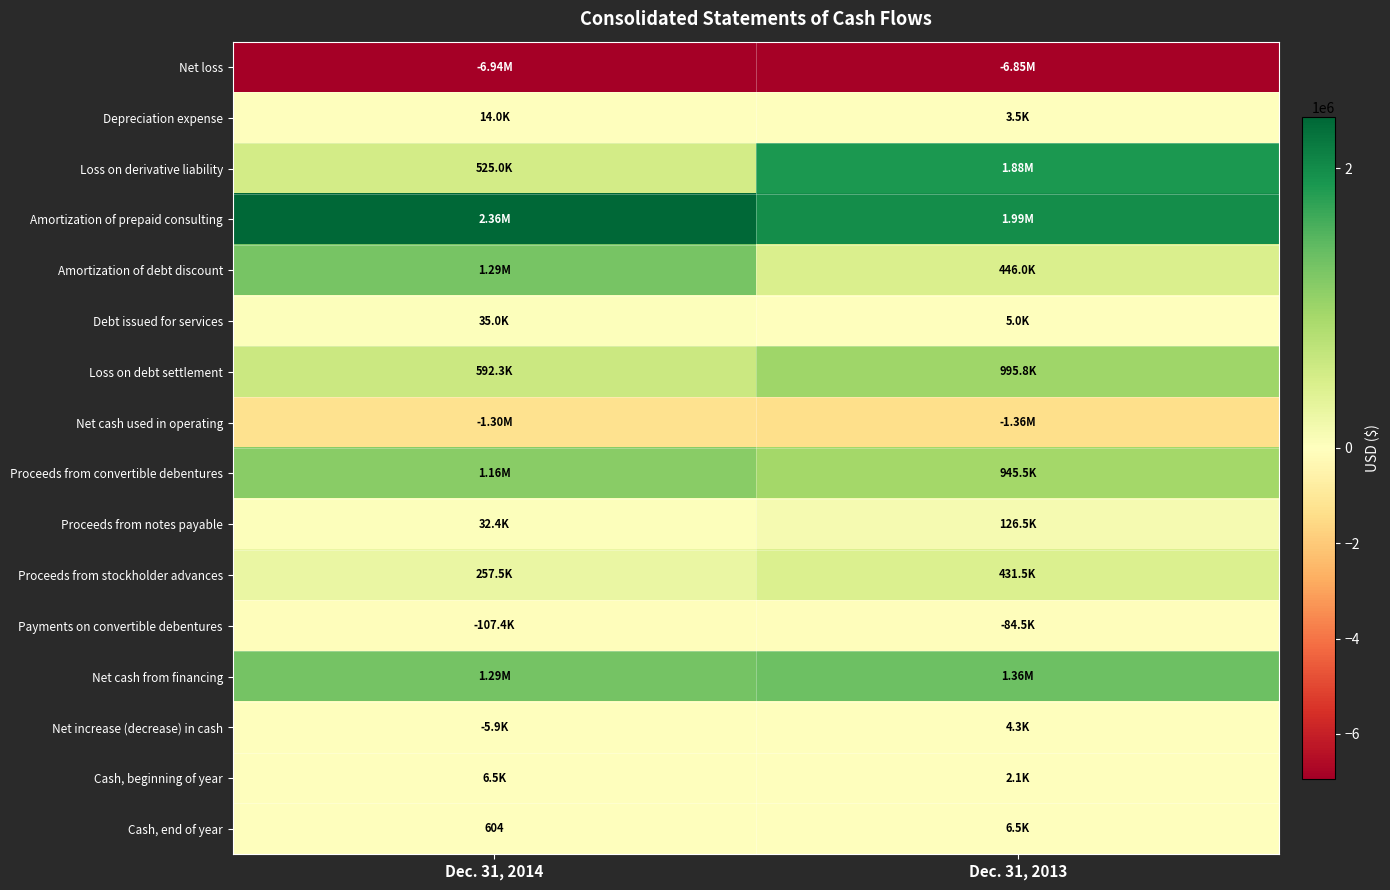

Which series has the largest total across all categories?

Amortization of prepaid consulting